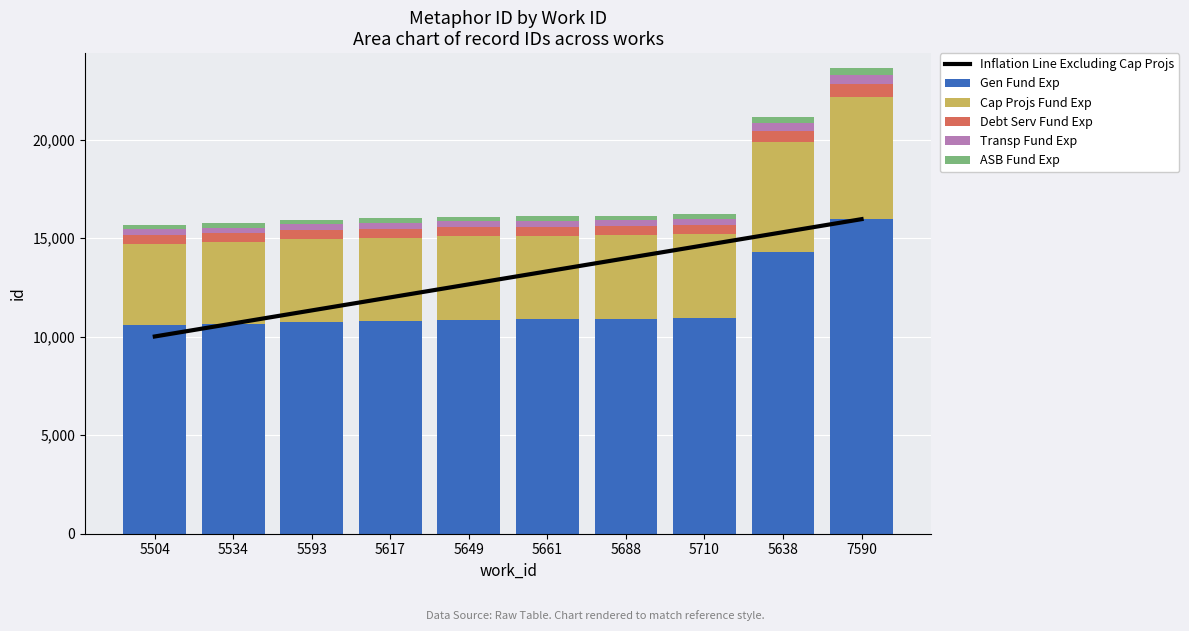

Read the Cap Projs Fund Exp value at 5504.

4123.6